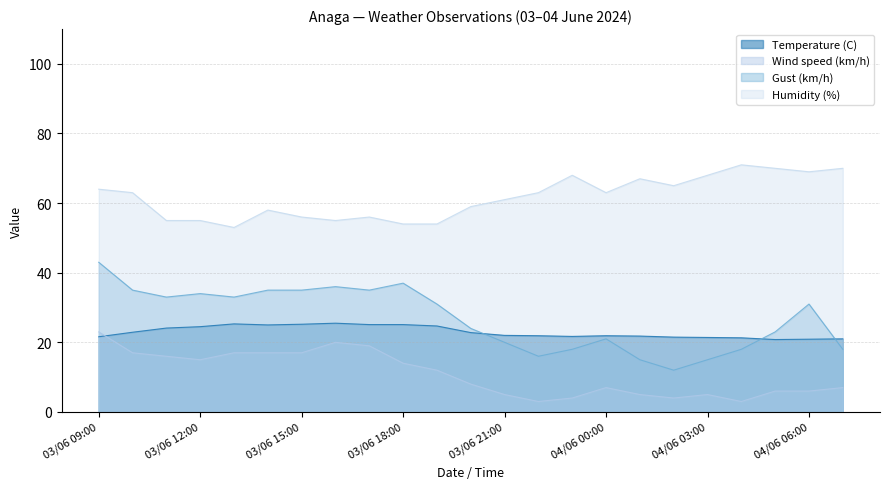

Is it true that Humidity (%) equals 97.5 at 03/06 17:00?

False